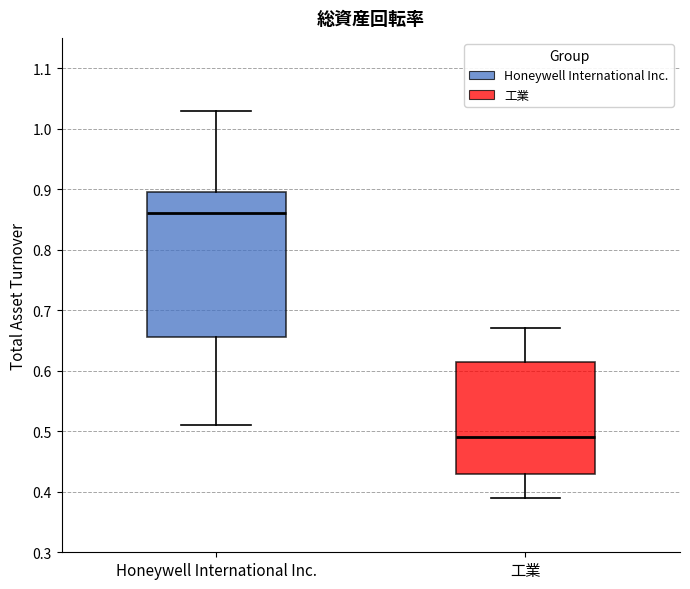

Reading left to right, read every box against the y-axis: the position of its median line, the range the box covers, and the ends of its whiskers. The values are not printed on the chart, so give them approximately, as read against the axis.

Honeywell International Inc.: median 0.86, box 0.66 to 0.90, whiskers 0.51 to 1.03
工業: median 0.49, box 0.43 to 0.62, whiskers 0.39 to 0.67